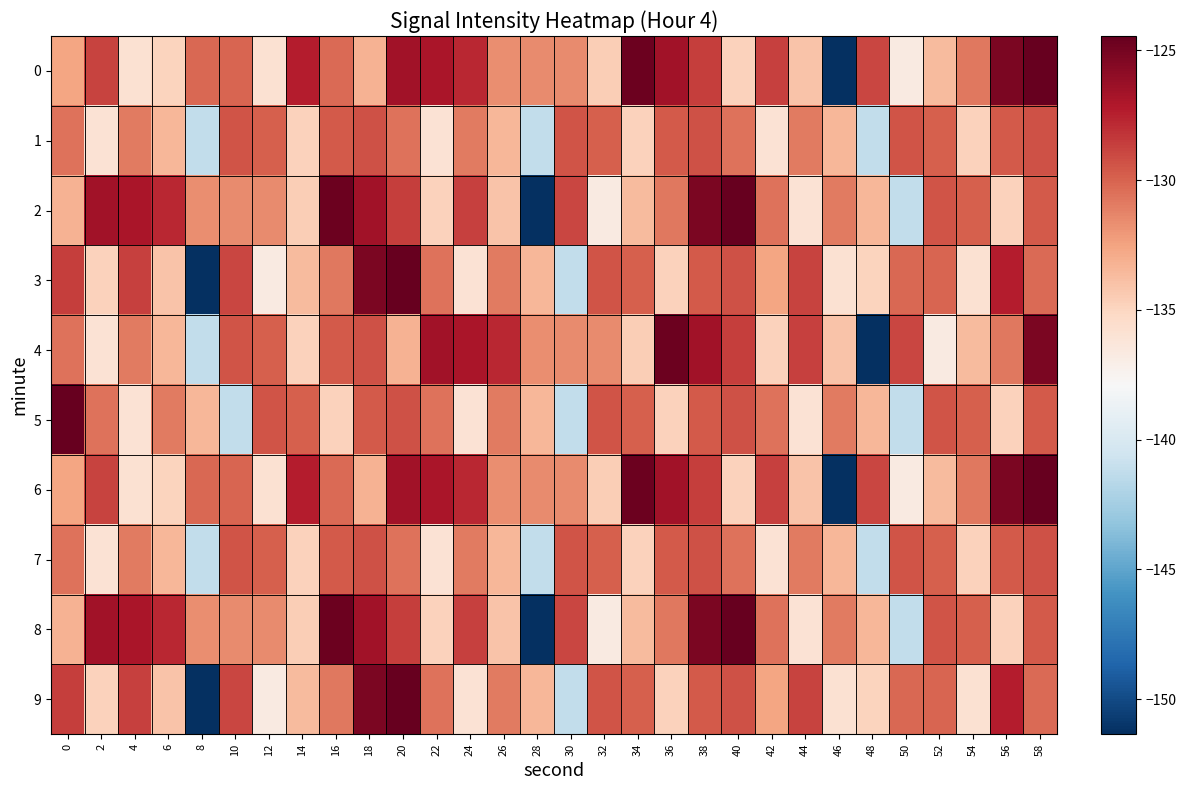

List the series in order of their peak value, highest first.

0, 2, 3, 5, 6, 8, 9, 4, 1, 7